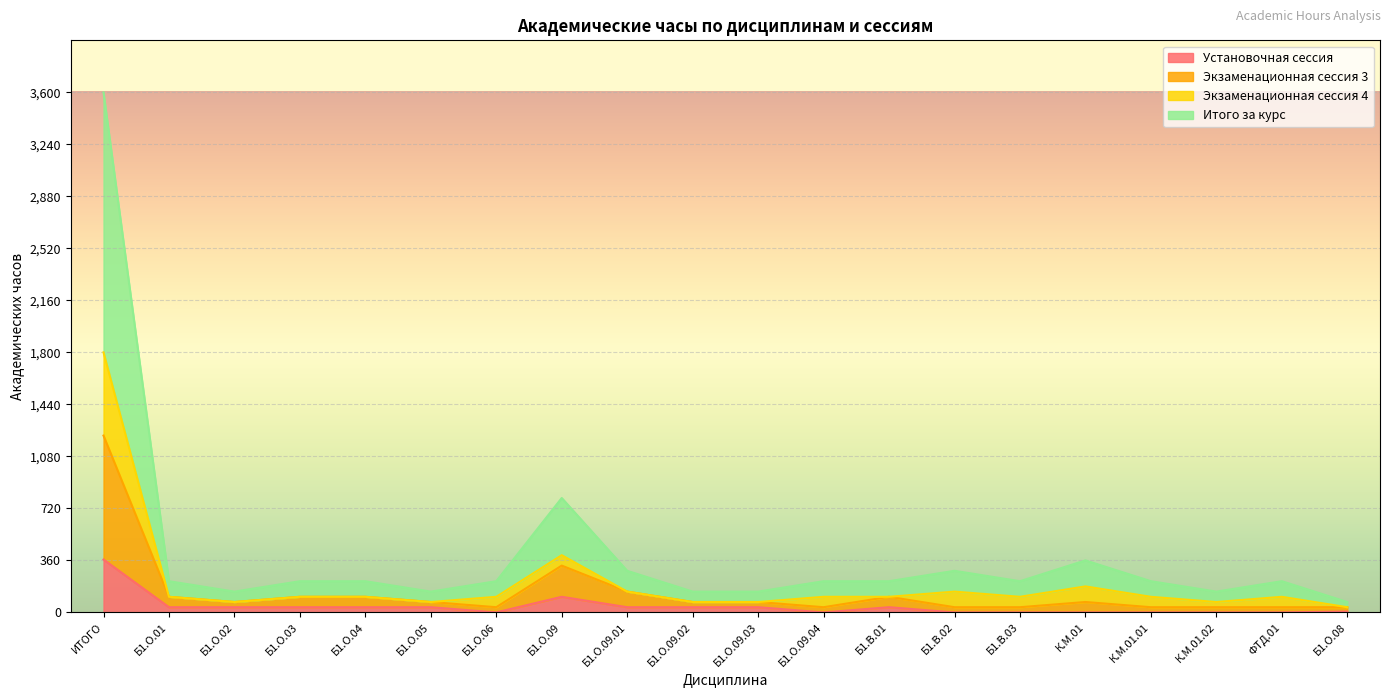

Where is the first local maximum for Экзаменационная сессия 3?

Б1.О.09